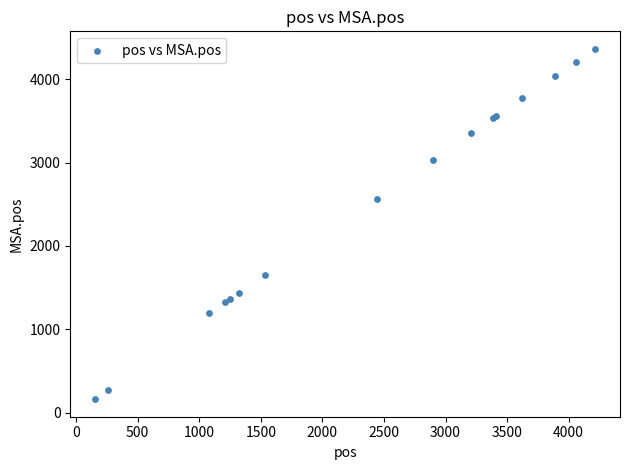

What Y value in the scatter plot is closest to 2263?

2569